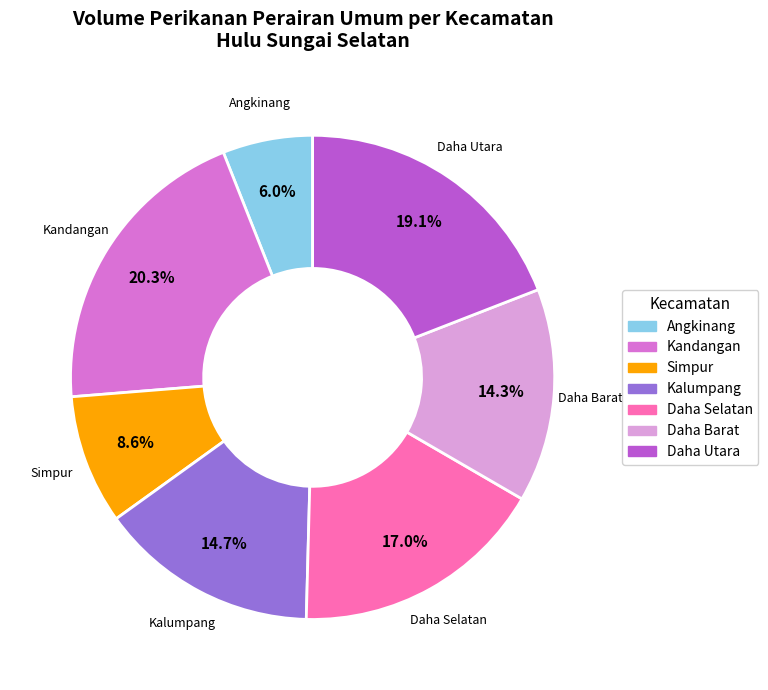

What is the total percentage of Simpur and Daha Utara?

27.7%